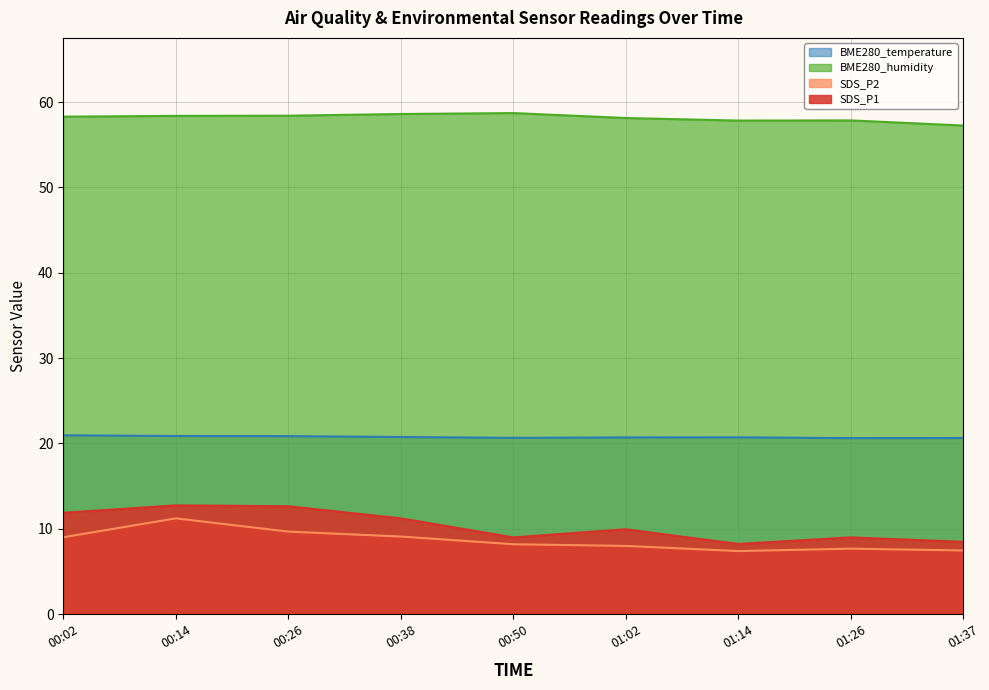

Reading left to right, list all the values displayed in this chart.

SDS_P1: 11.9	12.8	12.7	11.2	9.0	9.9	8.2	9.0	8.5
SDS_P2: 9.0	11.2	9.7	9.1	8.2	8.0	7.4	7.7	7.5
BME280_humidity: 58.3	58.4	58.4	58.6	58.7	58.1	57.8	57.9	57.2
BME280_temperature: 21.0	20.9	20.9	20.8	20.7	20.7	20.7	20.6	20.6